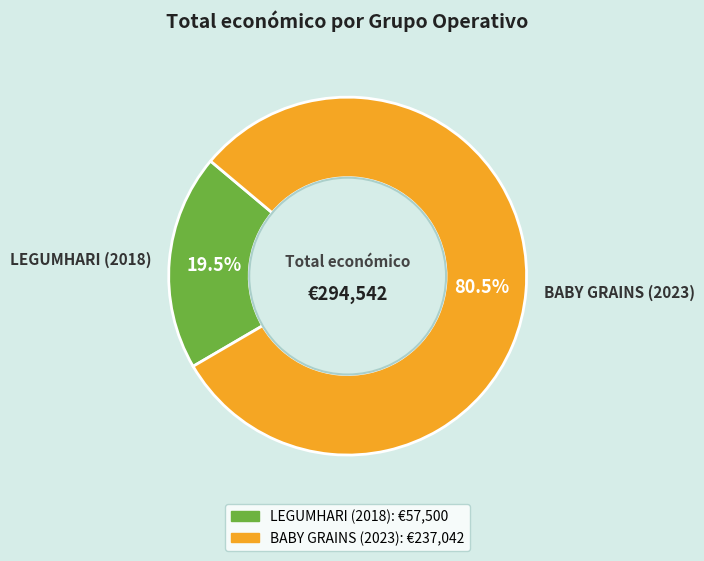

Count the number of slices in the pie.

2